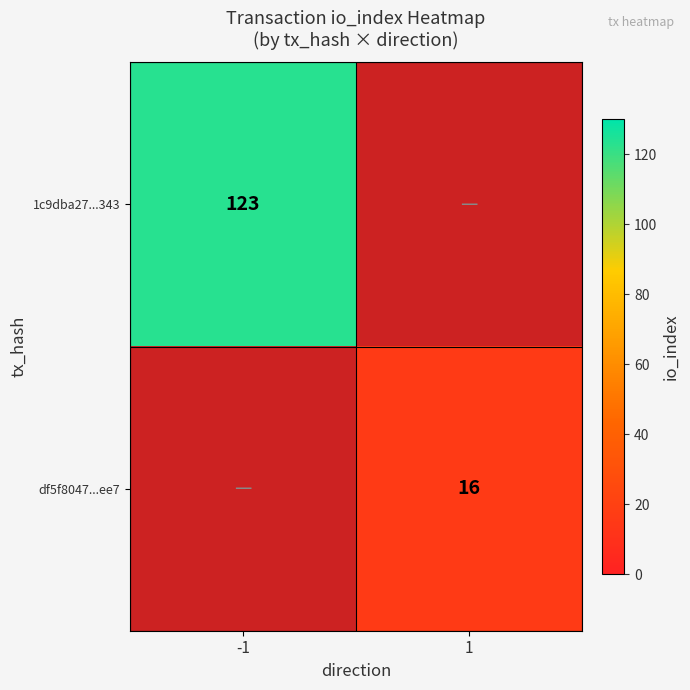

How many categories are shown in the chart?

2